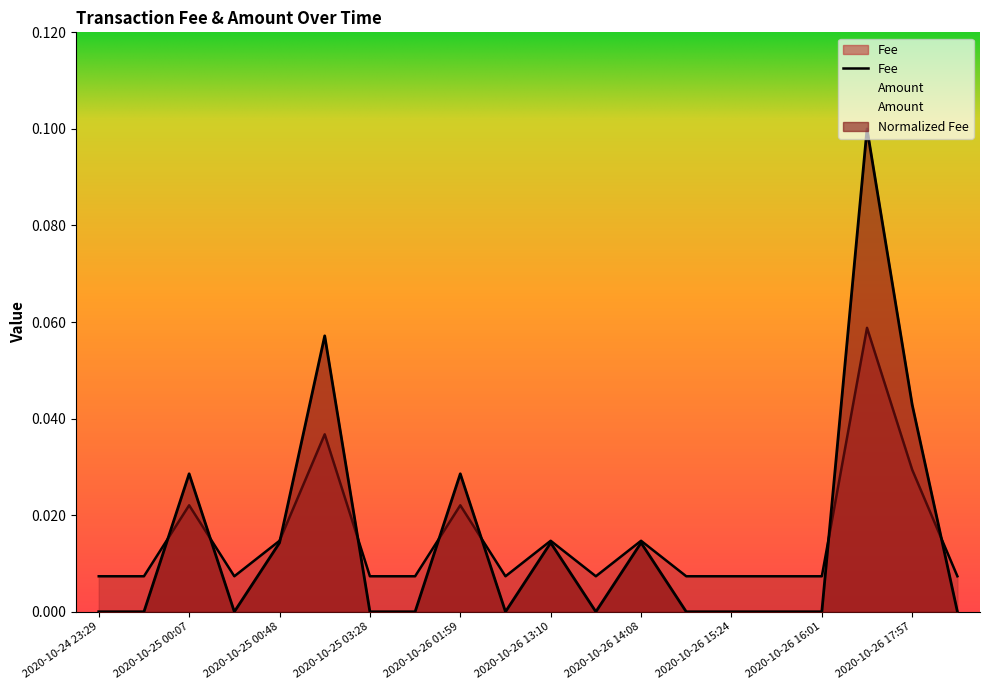

Where is the first local minimum?

2020-10-25 00:13